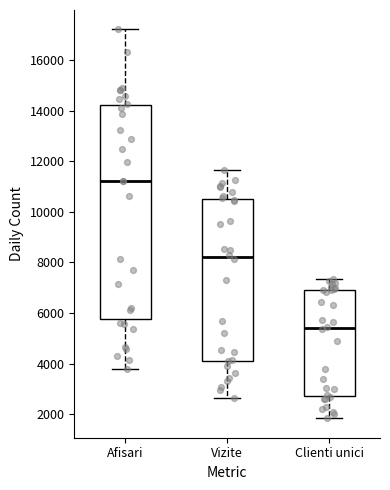

Which box is the tallest, from its lower edge to its upper edge?

Afisari